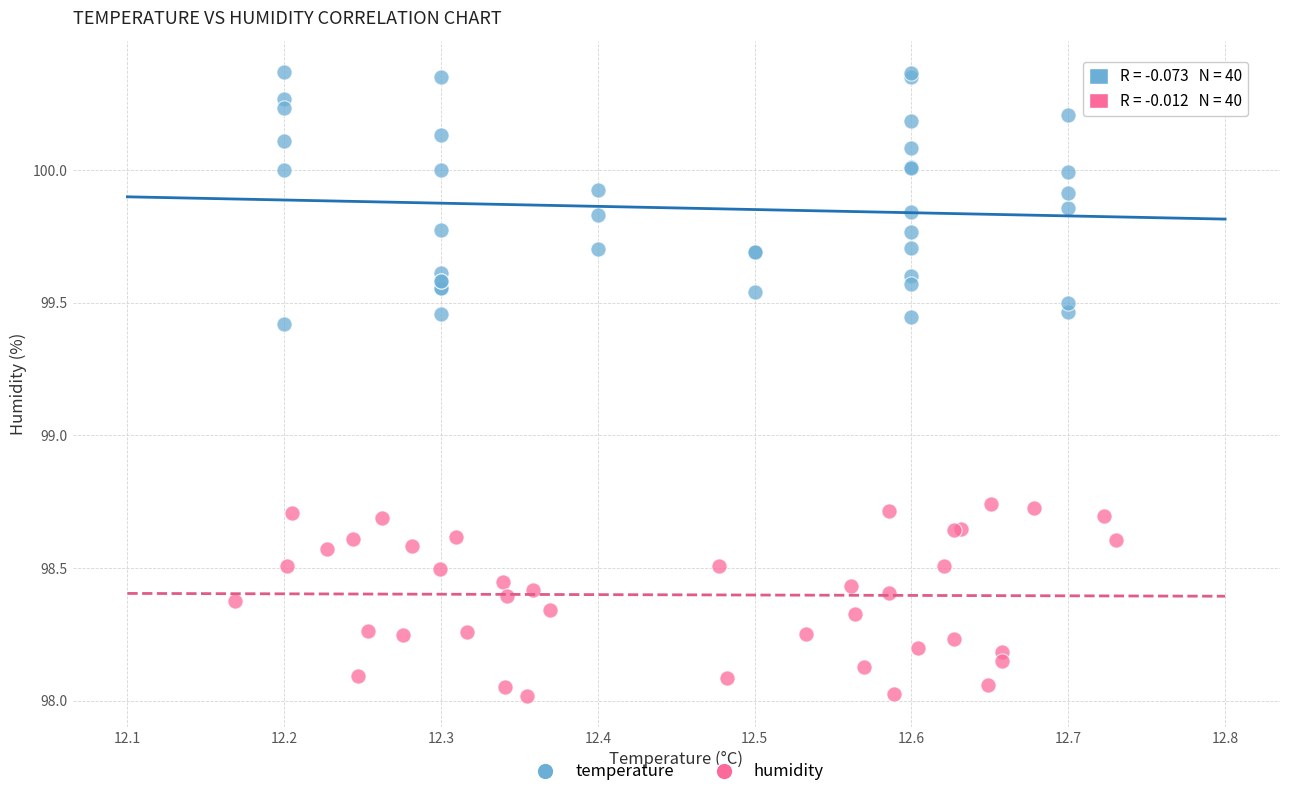

Which series contains the lowest Y value?

humidity